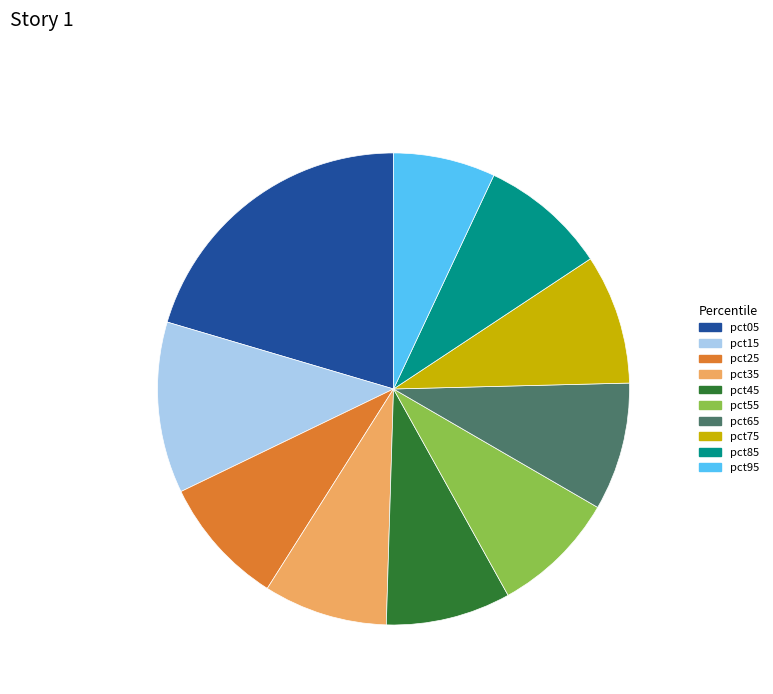

Is the sum of pct35 and pct65 greater than half?

No